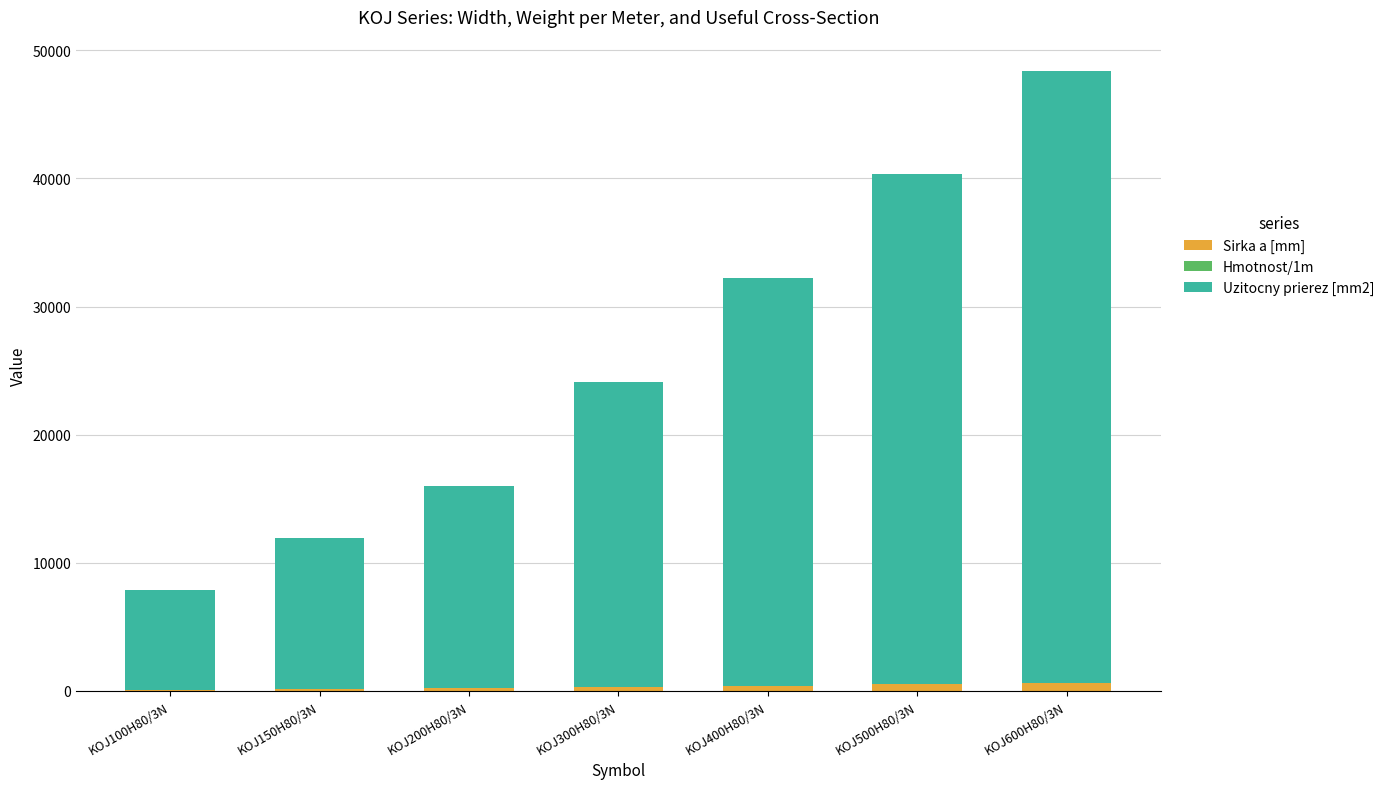

At which category is the sum across all series the highest?

KOJ600H80/3N